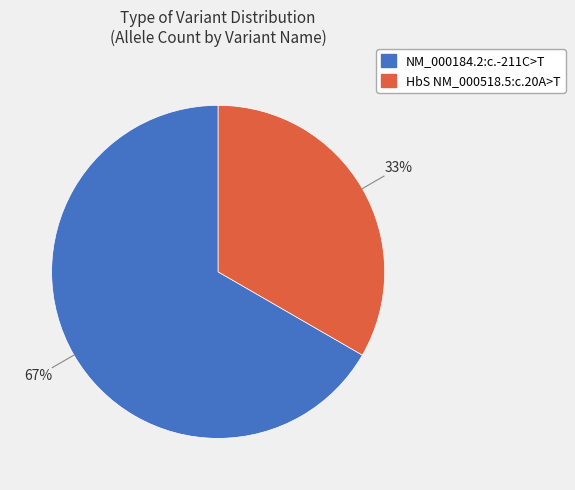

Is NM_000184.2:c.-211C>T the majority of the pie?

Yes